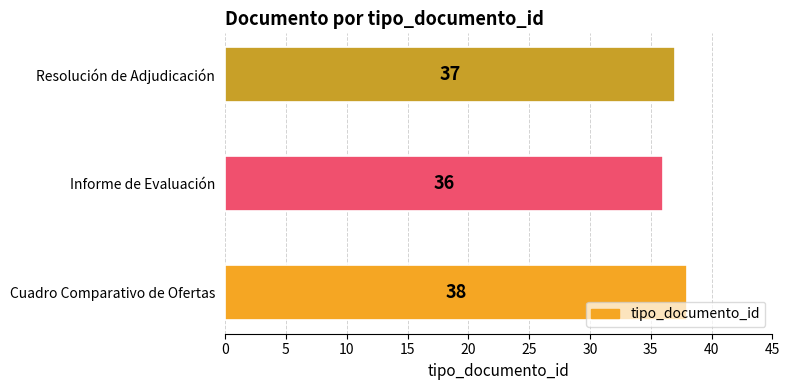

What is the difference between the maximum and minimum values?

2